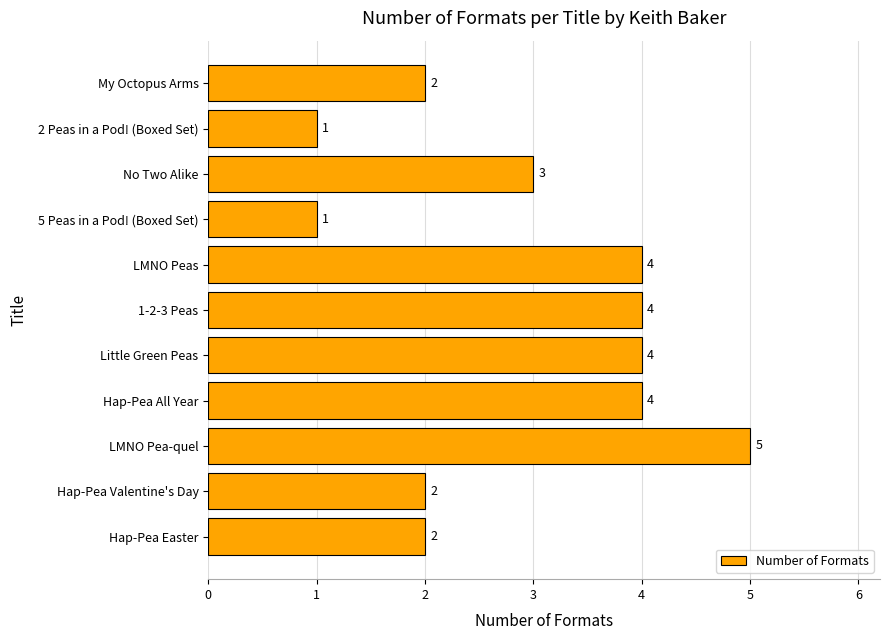

How many values are below 3?

5